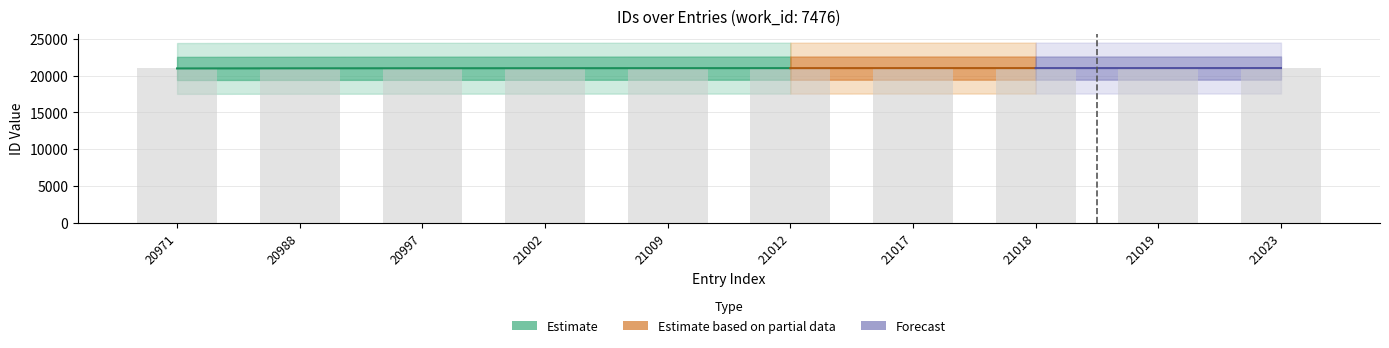

What is the value of the 4th bar from the left?

21002